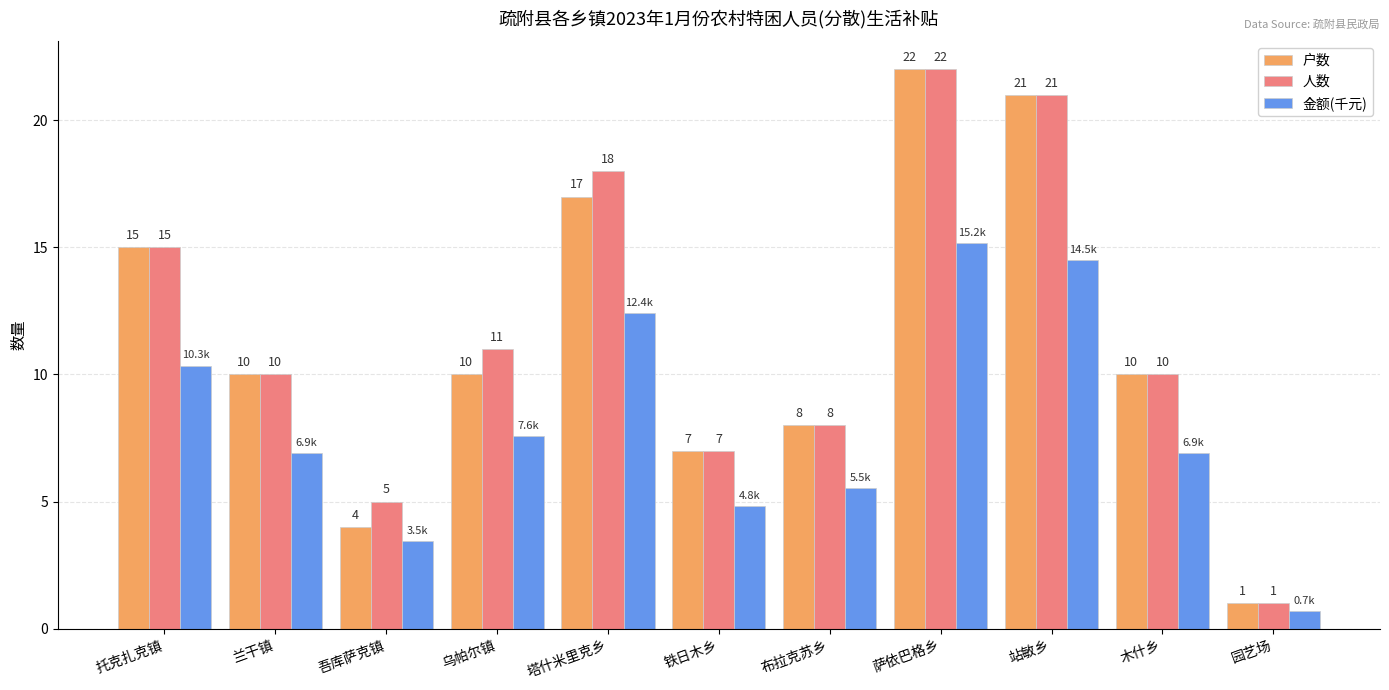

How many groups of bars are there?

11